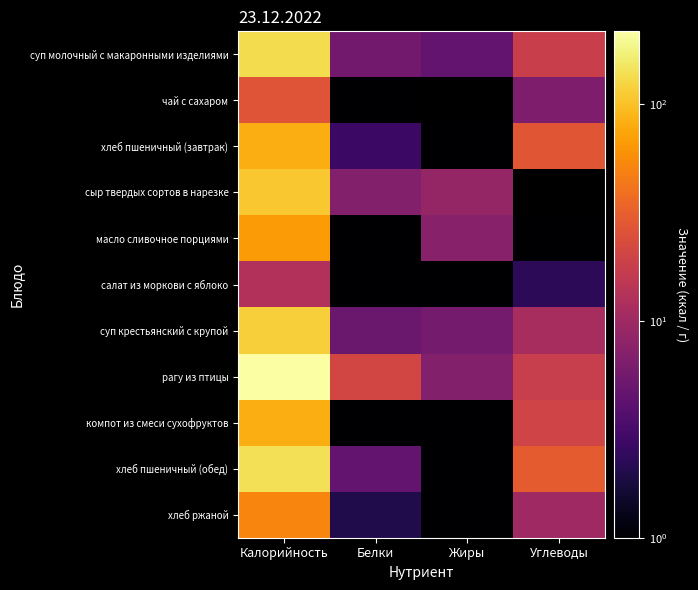

Reading left to right, transcribe all the data shown in this chart.

суп молочный с макаронными изделиями: Калорийность=134.2	Белки=5.5	Жиры=4.5	Углеводы=17.9
чай с сахаром: Калорийность=26.8	Белки=0.2	Жиры=0.0	Углеводы=6.4
хлеб пшеничный (завтрак): Калорийность=82.0	Белки=2.7	Жиры=0.3	Углеводы=27.2
сыр твердых сортов в нарезке: Калорийность=107.5	Белки=7.0	Жиры=8.9	Углеводы=0.0
масло сливочное порциями: Калорийность=66.0	Белки=0.1	Жиры=7.3	Углеводы=0.1
салат из моркови с яблоко: Калорийность=12.8	Белки=0.7	Жиры=0.1	Углеводы=2.3
суп крестьянский с крупой: Калорийность=116.9	Белки=5.0	Жиры=5.8	Углеводы=11.3
рагу из птицы: Калорийность=217.3	Белки=21.0	Жиры=7.0	Углеводы=17.5
компот из смеси сухофруктов: Калорийность=81.0	Белки=0.5	Жиры=0.1	Углеводы=19.8
хлеб пшеничный (обед): Калорийность=140.6	Белки=4.6	Жиры=0.5	Углеводы=29.5
хлеб ржаной: Калорийность=51.2	Белки=2.0	Жиры=0.4	Углеводы=10.0